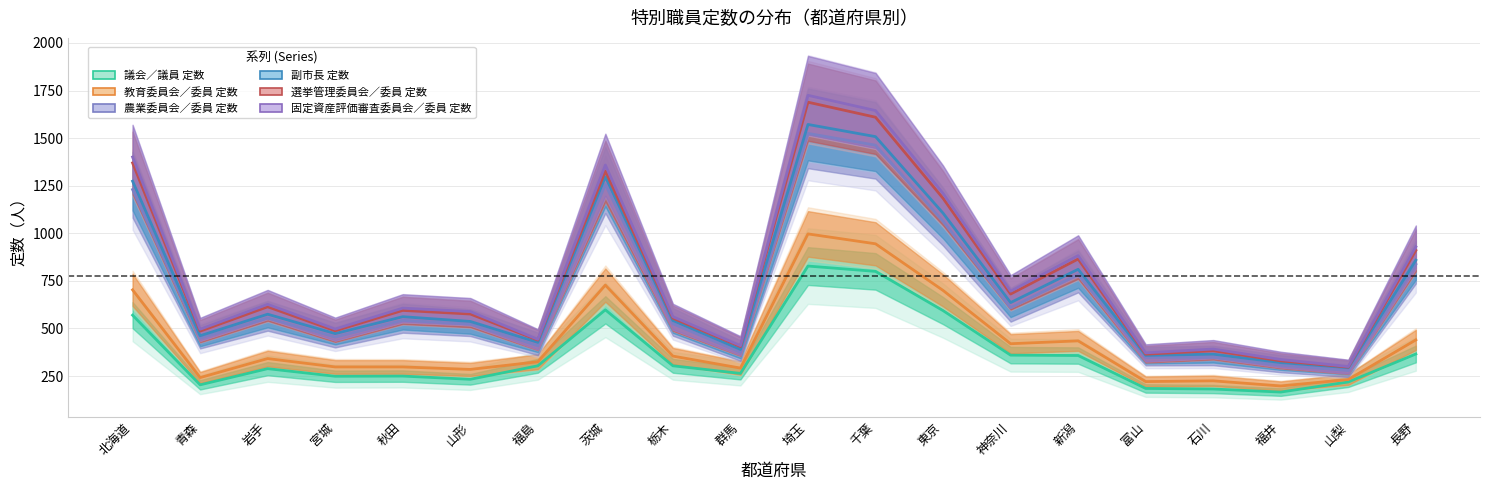

Reading left to right, extract all data points from this chart.

議会／議員 定数: 570	204	289	249	250	233	304	598	304	264	828	800	594	360	358	185	182	166	219	366
教育委員会／委員 定数: 703	242	342	298	298	285	325	728	355	292	997	945	700	420	435	221	225	198	232	440
農業委員会／委員 定数: 1230	449	555	455	543	523	409	1257	525	375	1525	1463	1063	609	784	348	349	307	279	837
副市長 定数: 1274	462	575	473	562	537	427	1297	542	390	1572	1508	1106	636	811	359	365	321	294	859
選挙管理委員会／委員 定数: 1370	486	614	488	595	576	439	1327	554	405	1689	1610	1184	681	865	365	383	330	297	910
固定資産評価審査委員会／委員 定数: 1401	496	627	497	607	589	443	1359	562	410	1725	1645	1210	696	883	372	392	337	300	929